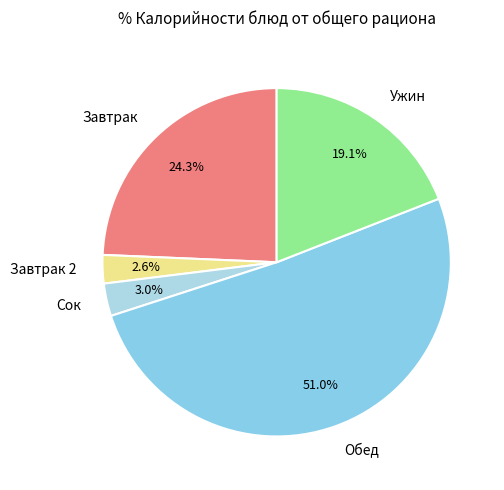

Approximately how many times larger is the value at Завтрак 2 compared to Сок?

0.9